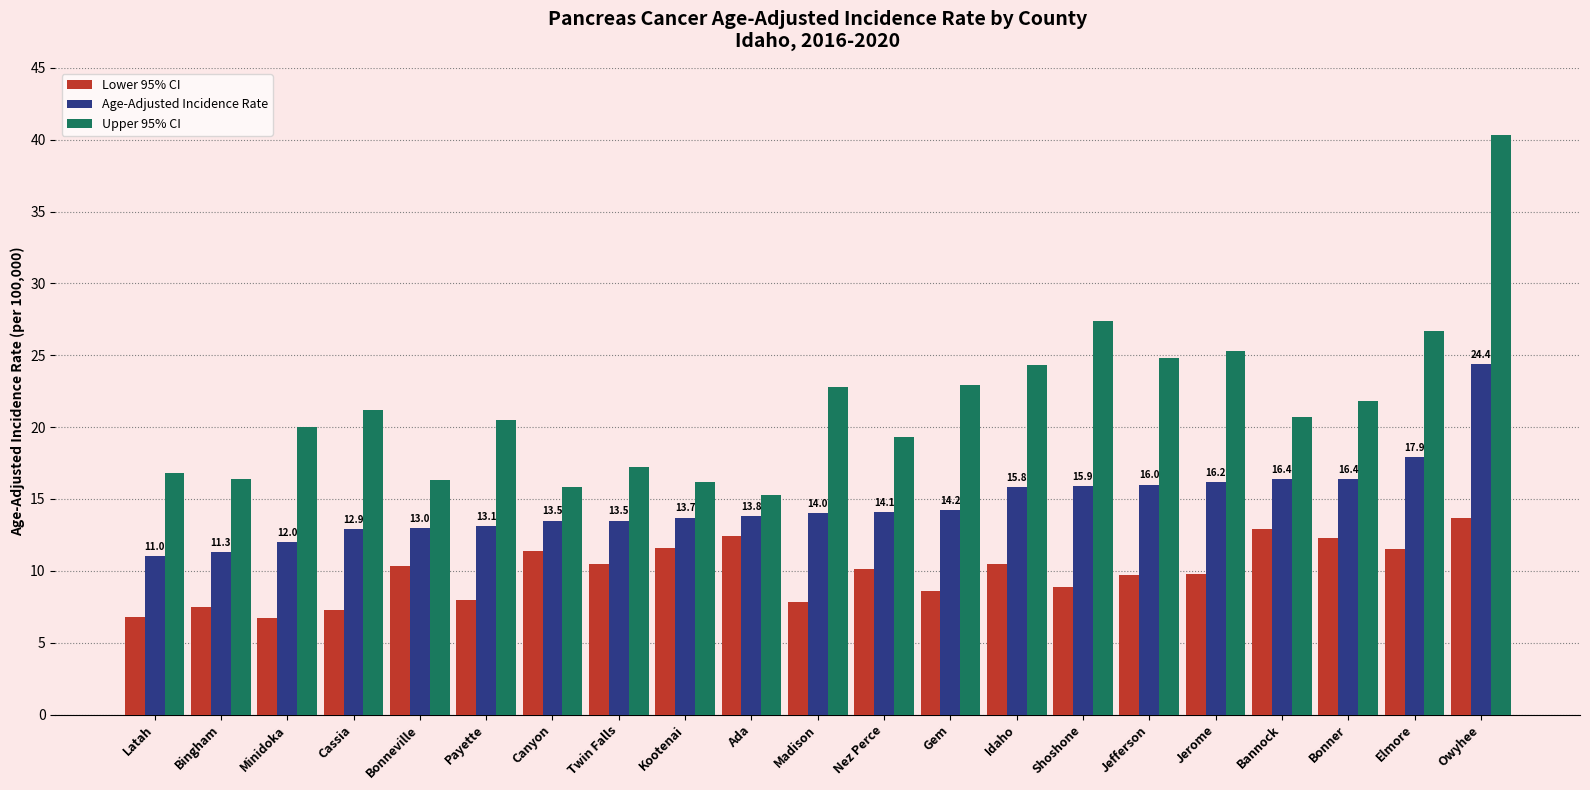

What position from the right is Jerome?

5